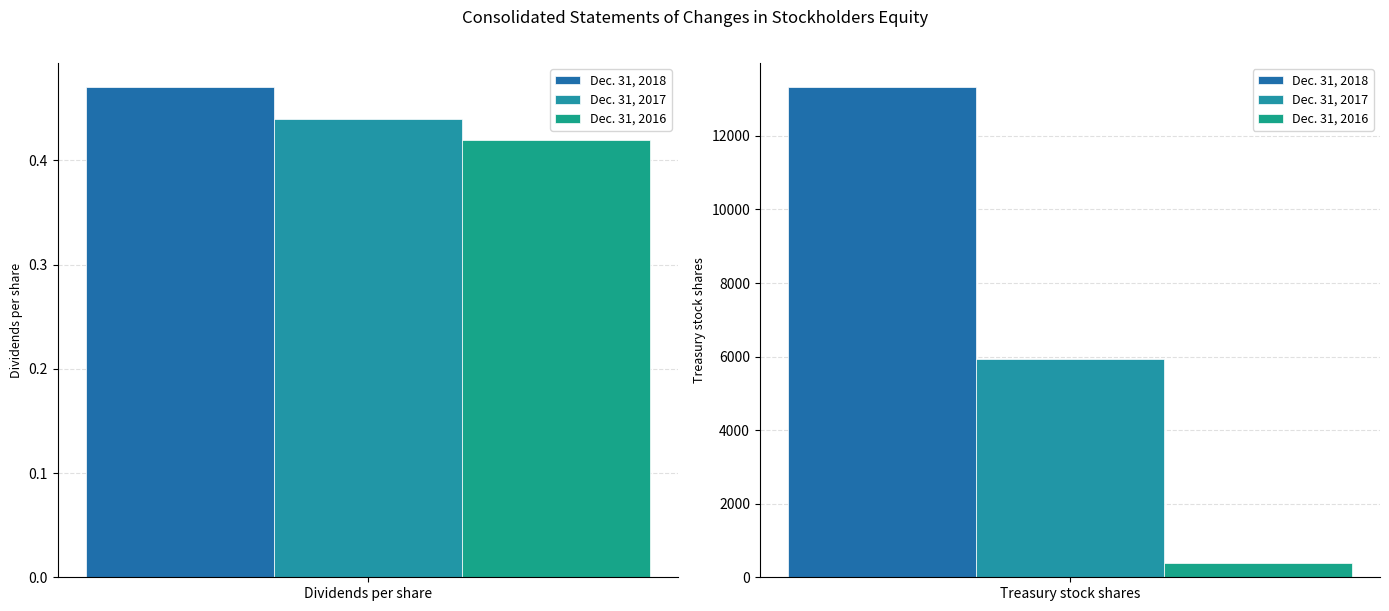

Does the chart contain any negative values?

No